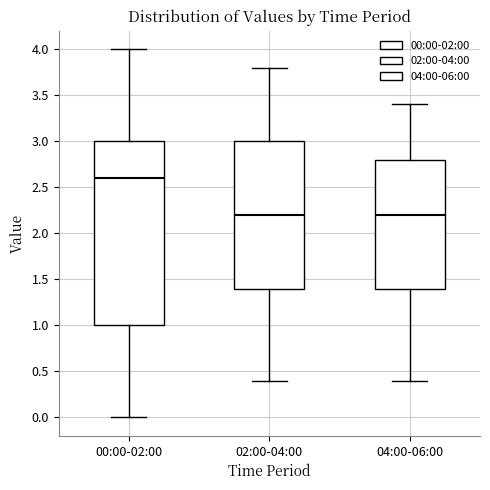

Reading left to right, read every box against the y-axis: the position of its median line, the range the box covers, and the ends of its whiskers. The values are not printed on the chart, so give them approximately, as read against the axis.

00:00-02:00: median 2.6, box 1.0 to 3.0, whiskers 0.0 to 4.0
02:00-04:00: median 2.2, box 1.4 to 3.0, whiskers 0.4 to 3.8
04:00-06:00: median 2.2, box 1.4 to 2.8, whiskers 0.4 to 3.4